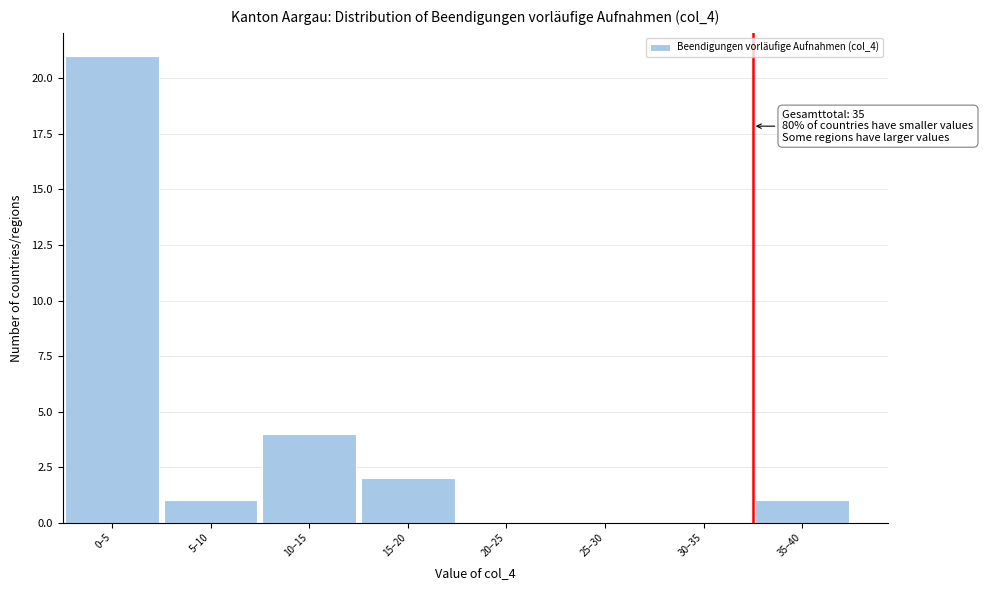

Reading left to right, what are all the values shown in this chart?

0–5=21	5–10=1	10–15=4	15–20=2	20–25=0	25–30=0	30–35=0	35–40=1